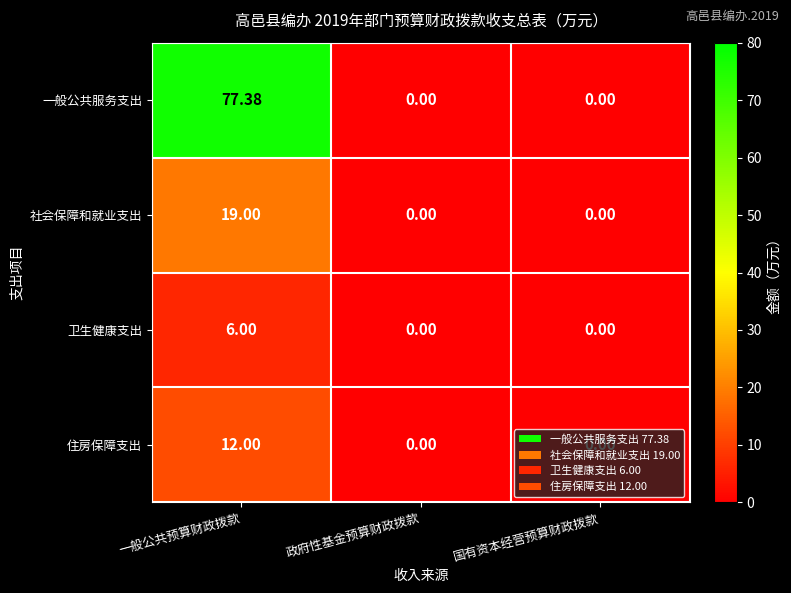

Which series has the largest range (max minus min)?

一般公共服务支出